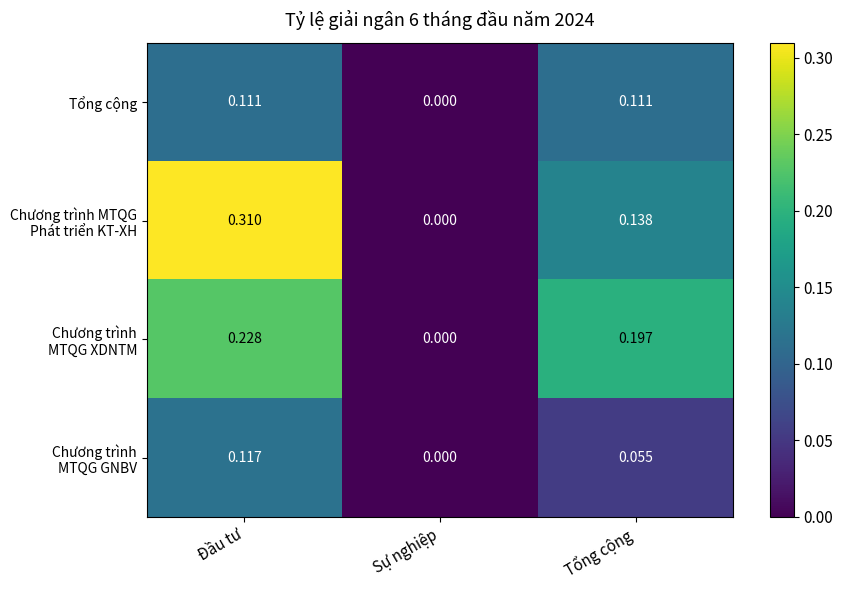

At which category is the sum across all series the highest?

Đầu tư